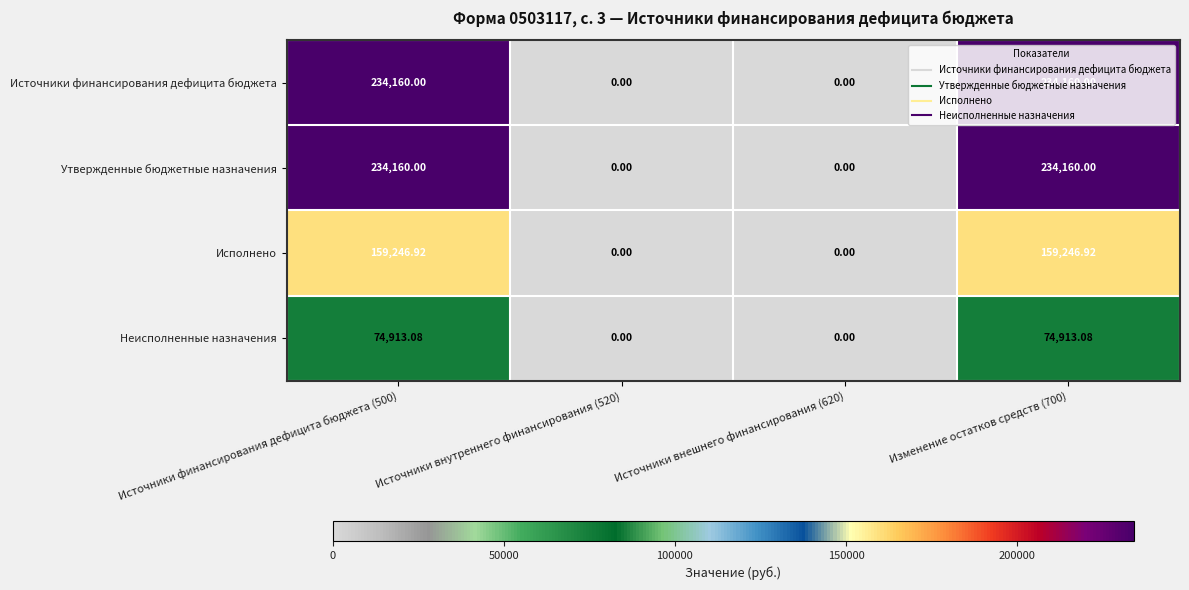

Is the value of Источники финансирования дефицита бюджета at Источники финансирования дефицита бюджета (500) greater than the value of Исполнено at Источники внешнего финансирования (620)?

Yes